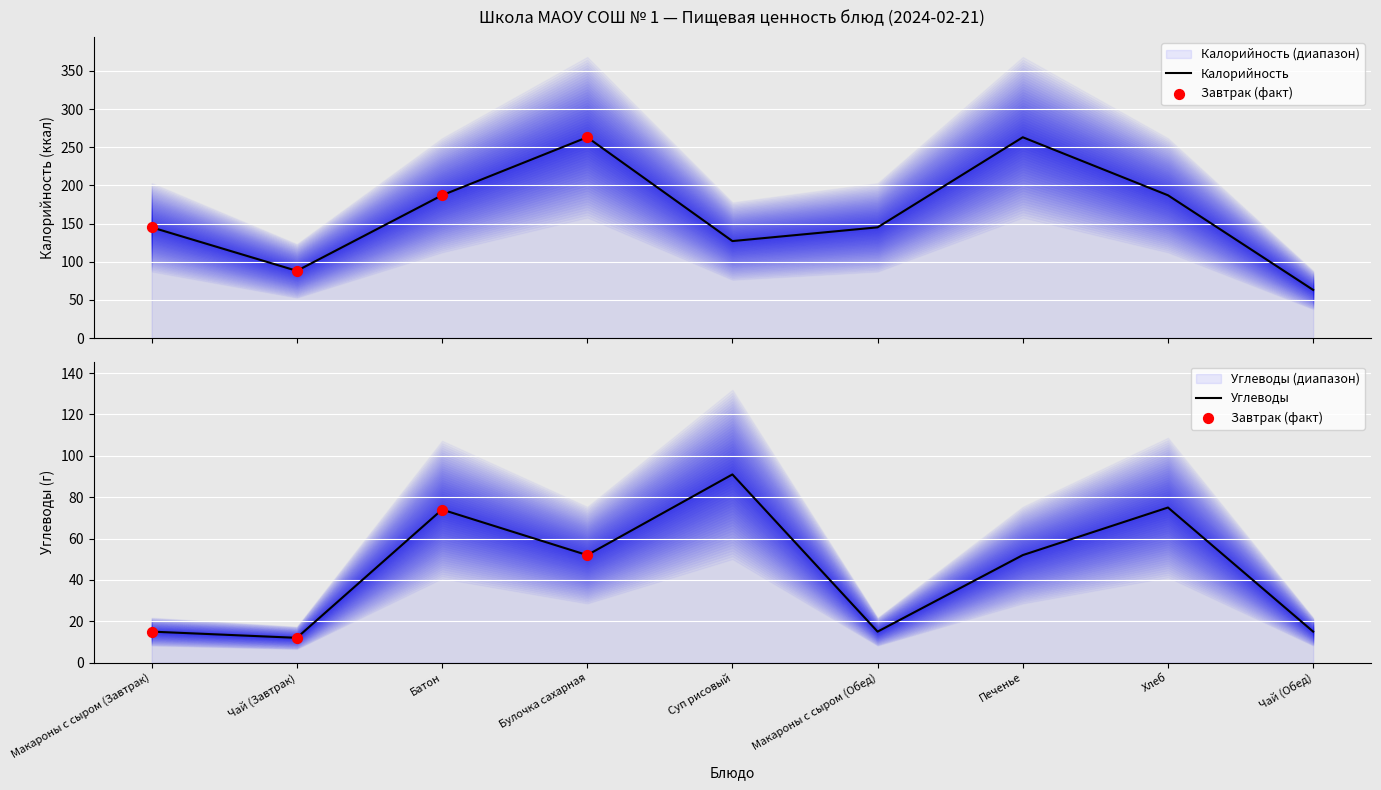

Is the value of Углеводы at Макароны с сыром (Обед) greater than the value of Калорийность at Булочка сахарная?

No